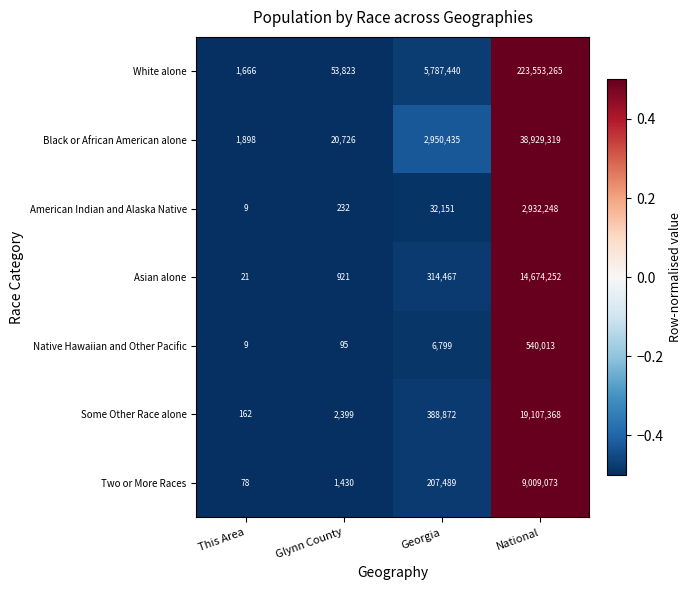

What is the approximate value of Two or More Races at Glynn County, to the nearest 50?

1450